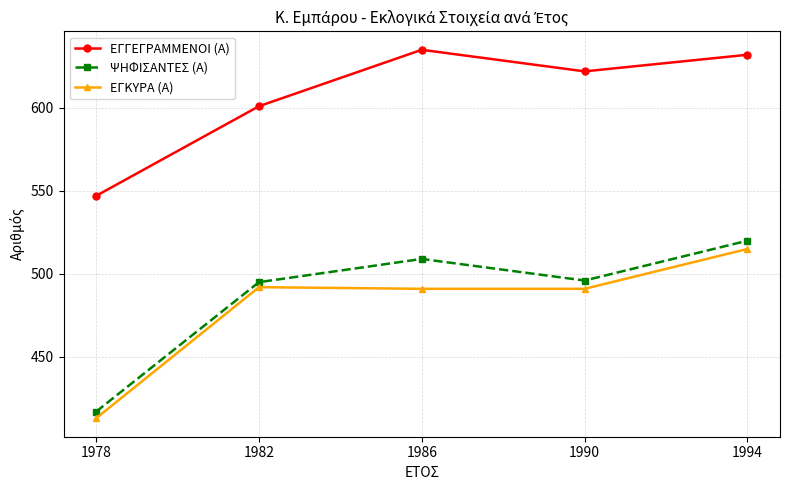

Rank the series at 1986 from lowest to highest value.

ΕΓΚΥΡΑ (Α), ΨΗΦΙΣΑΝΤΕΣ (Α), ΕΓΓΕΓΡΑΜΜΕΝΟΙ (Α)